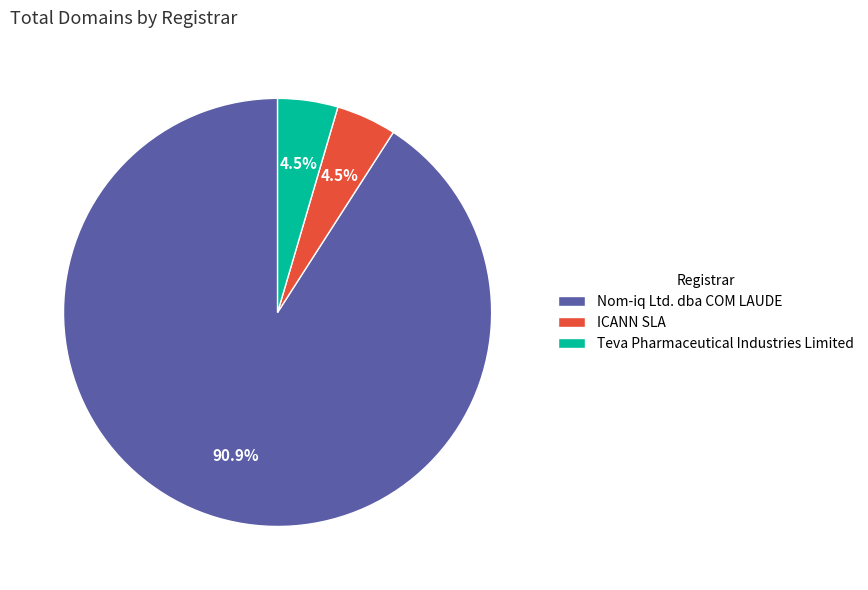

How many segments does this pie chart have?

3